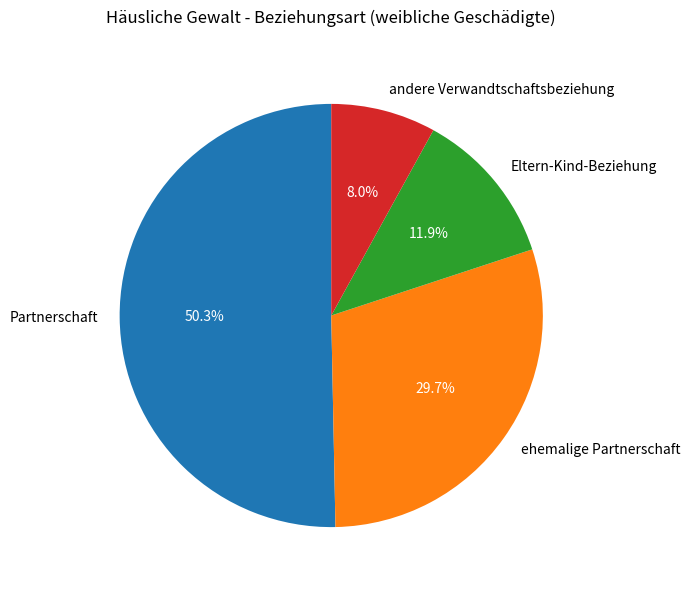

Which category has the smallest portion of the pie?

andere Verwandtschaftsbeziehung